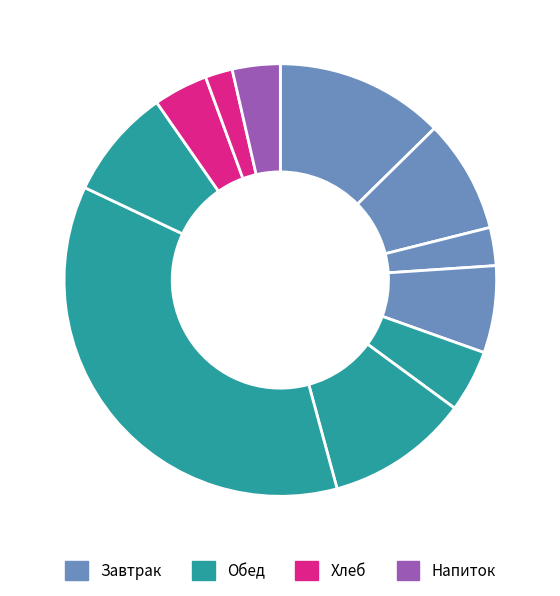

How many segments does this pie chart have?

11